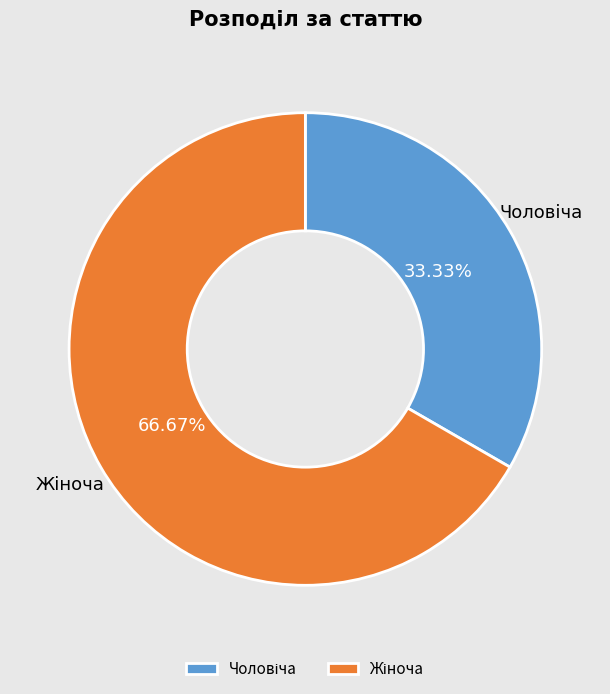

How many segments does this pie chart have?

2